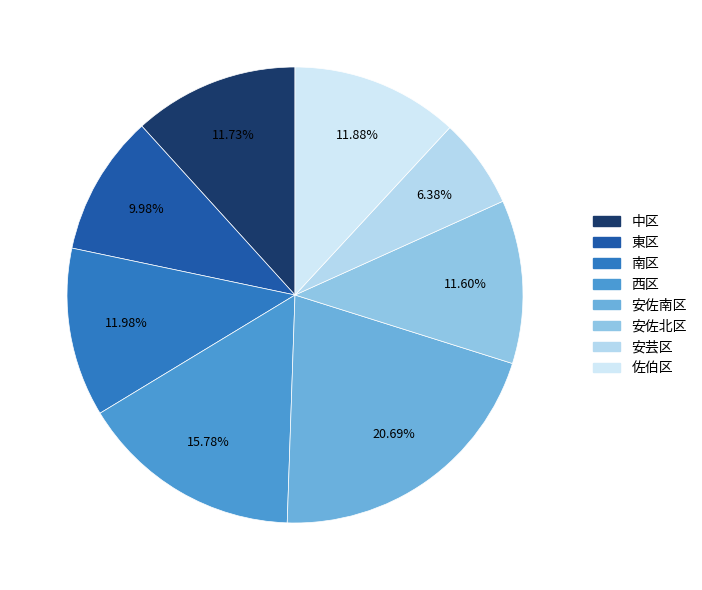

What is the change in value from 中区 to 安佐北区?

-1433